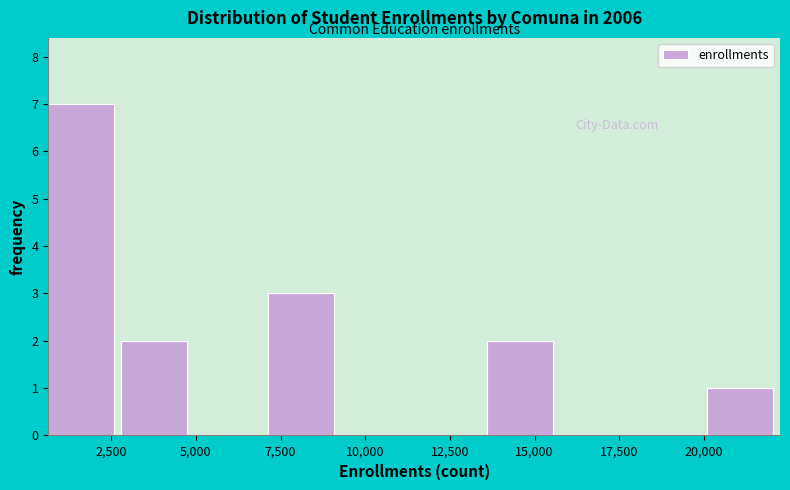

How tall is the bar that spans 13500 to 16000 on the x-axis? Neither the bar edges nor the heights are printed on the chart, so give them approximately, as read against the axes.

2